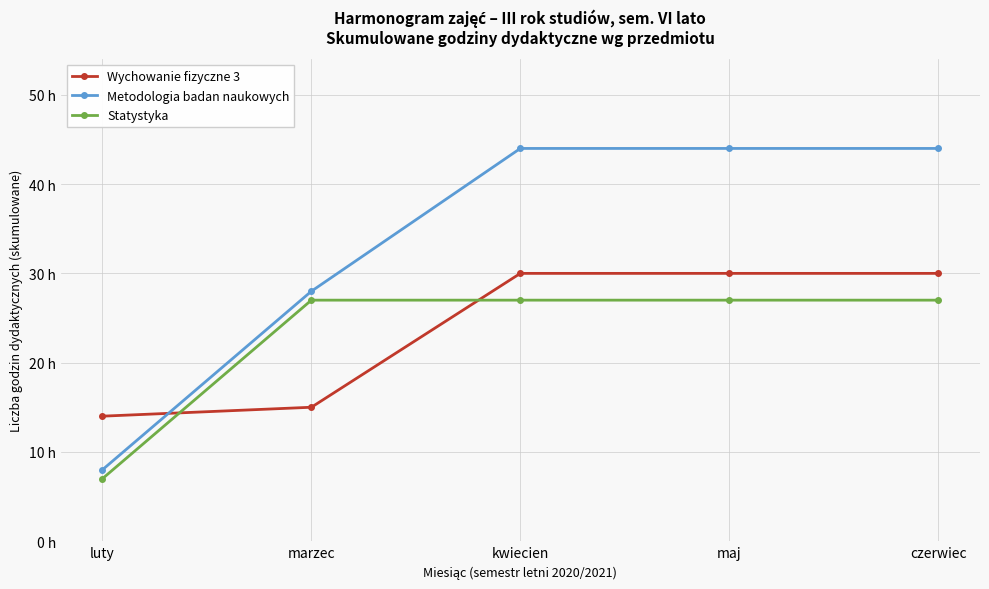

What is the value of the Metodologia badan naukowych point at the 3rd from the left?

44